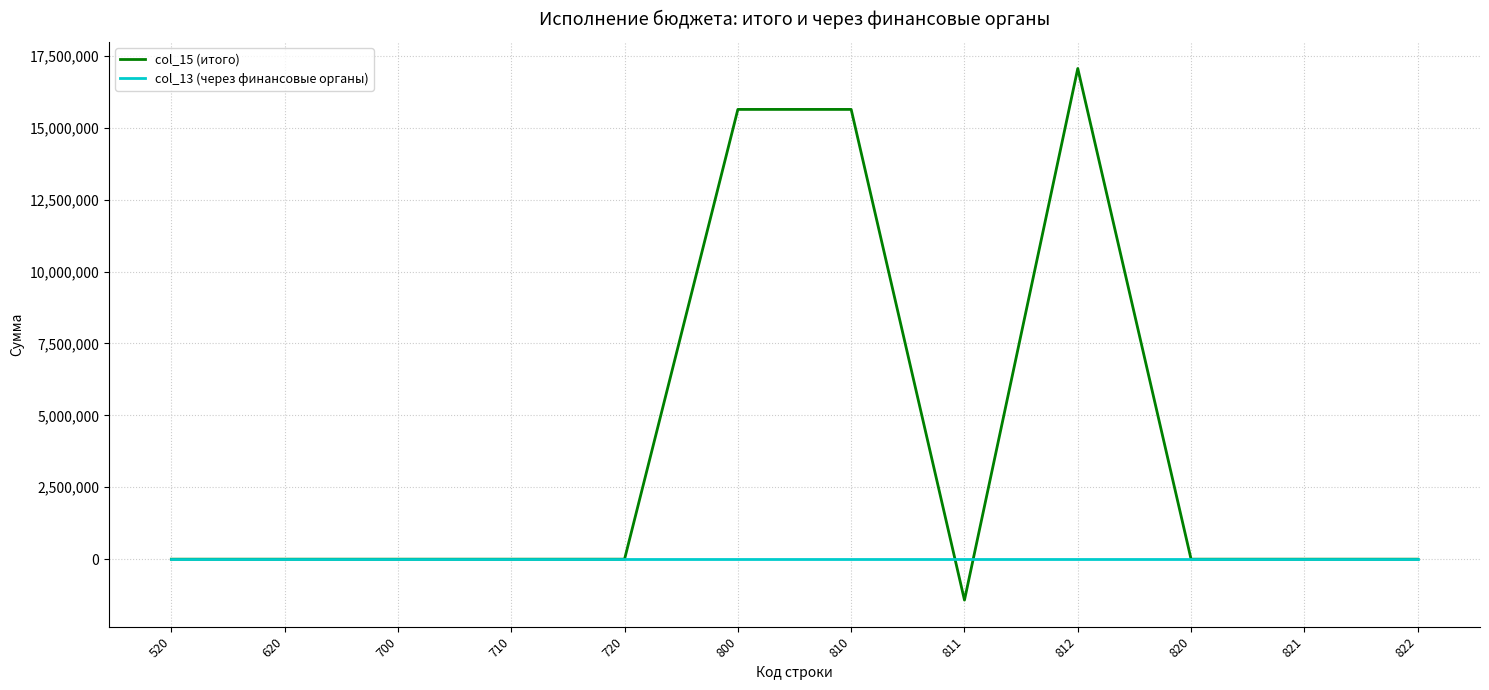

True or false: col_13 (через финансовые органы) has a value of 0.0 at 821.

True